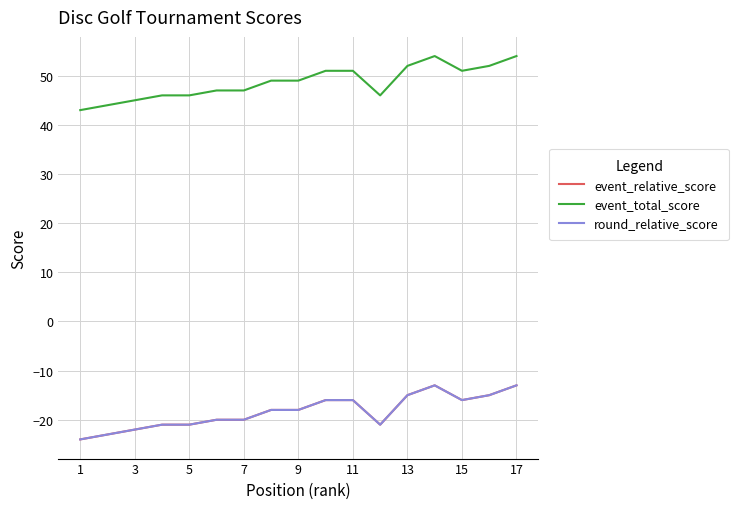

Which series has the largest total across all categories?

event_total_score